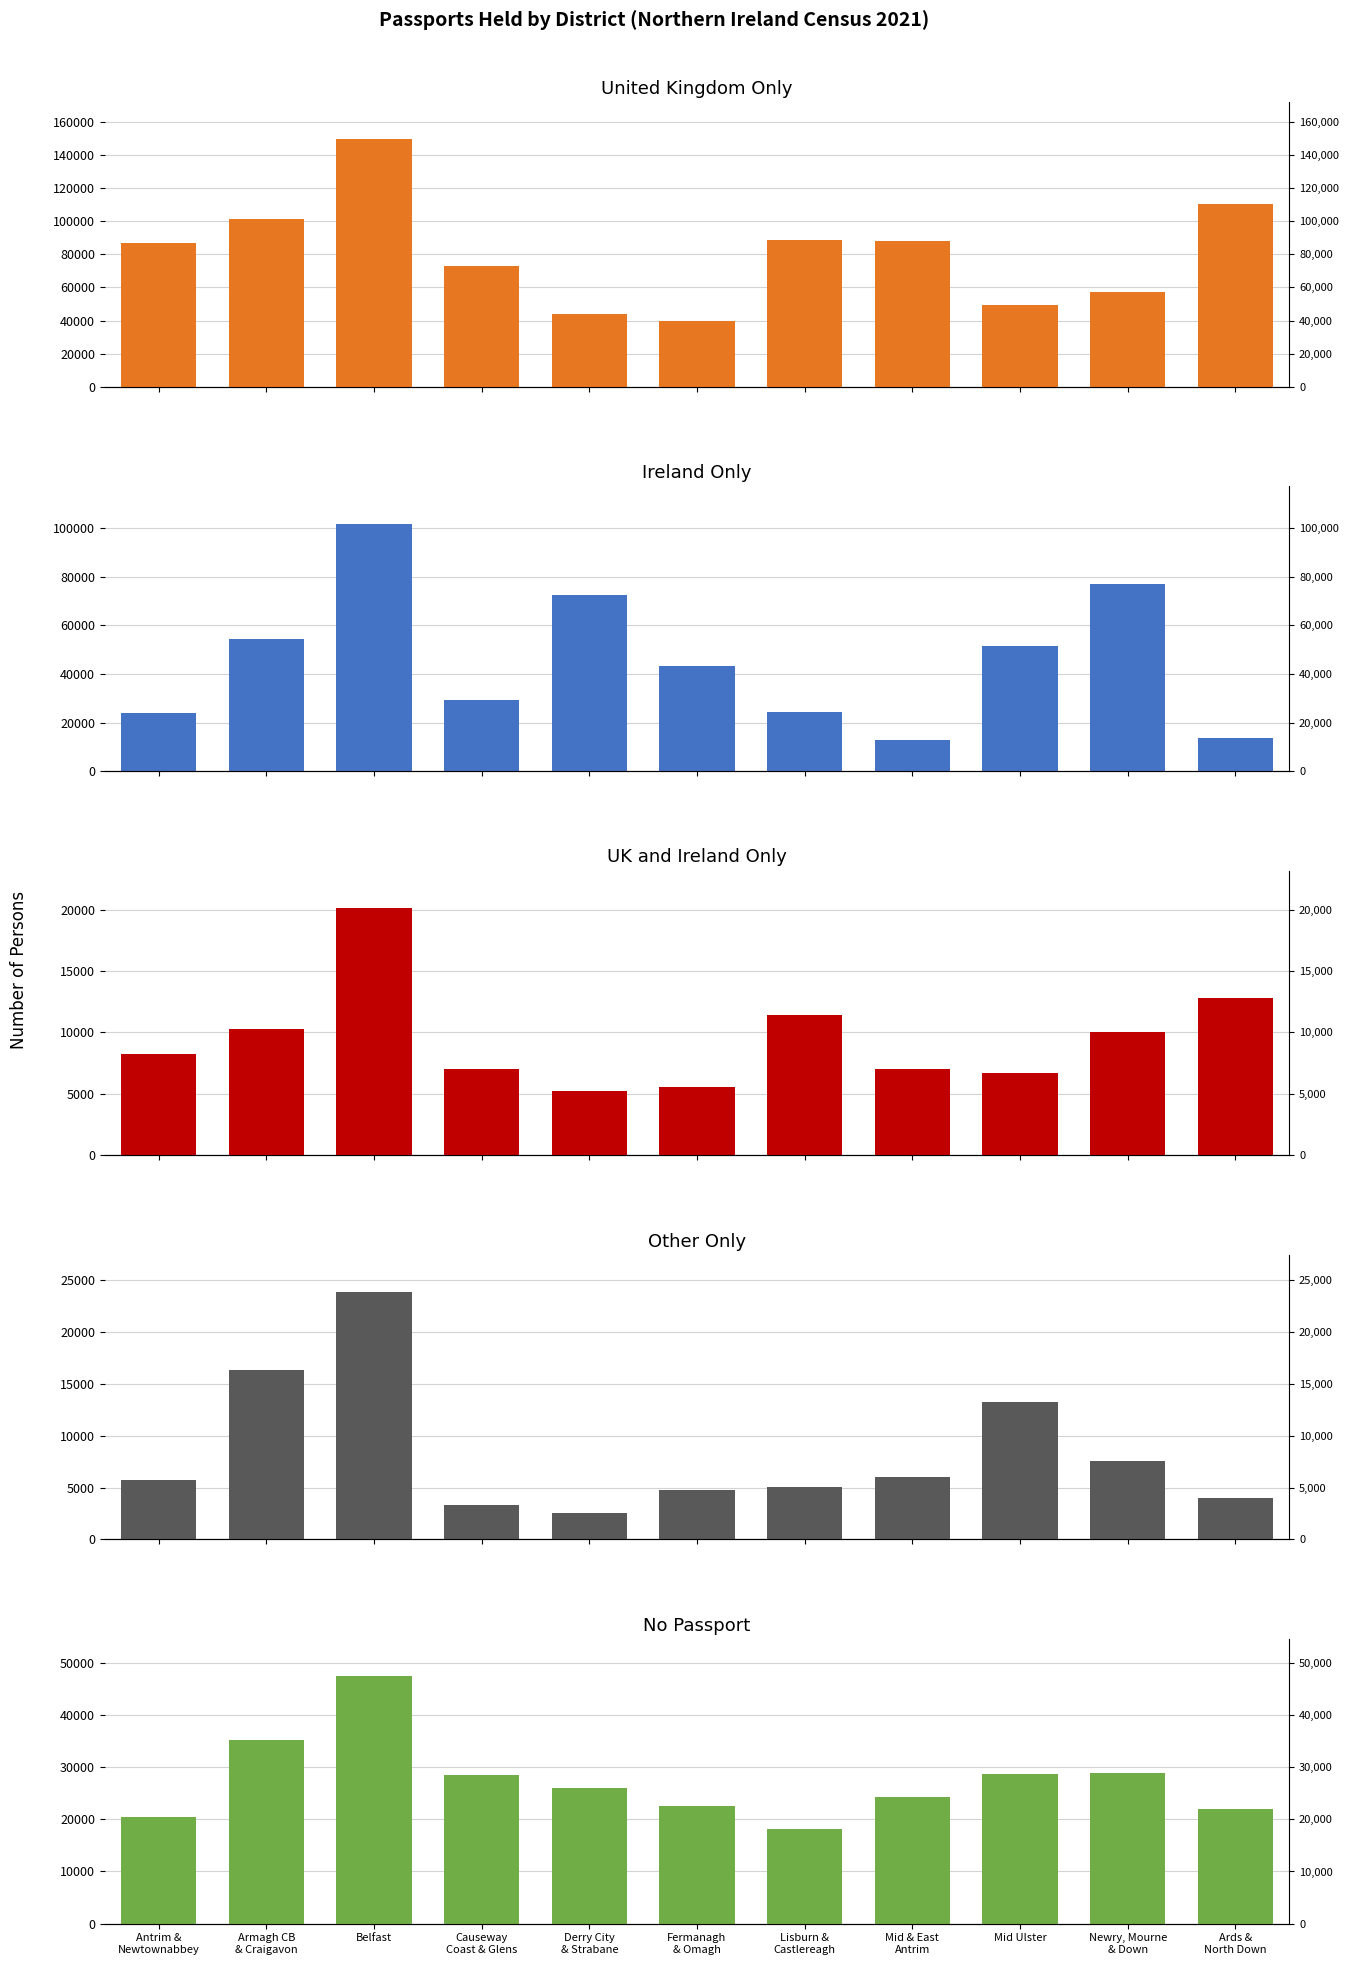

Between Derry City
& Strabane and Newry, Mourne
& Down, which series saw the biggest shift?

United Kingdom only